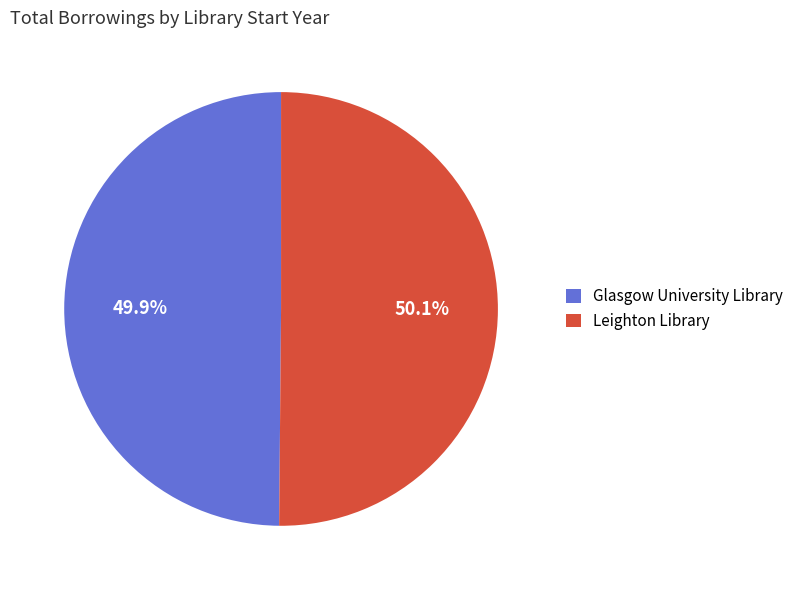

To the nearest percent, what percentage of the pie is Leighton Library?

50%